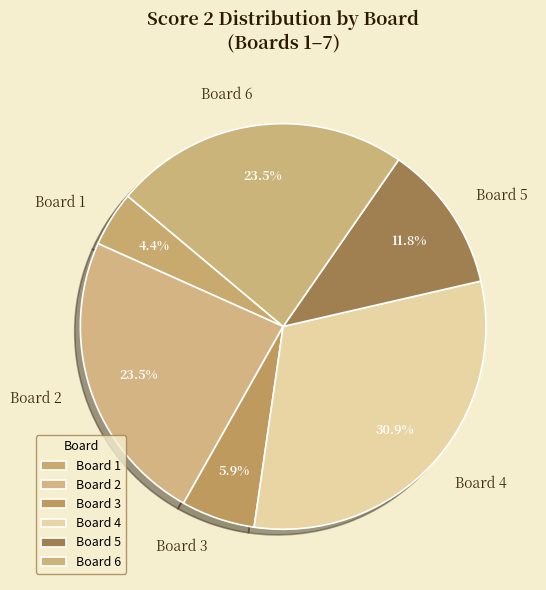

Is it true that Board 2 is 10% of the pie?

False